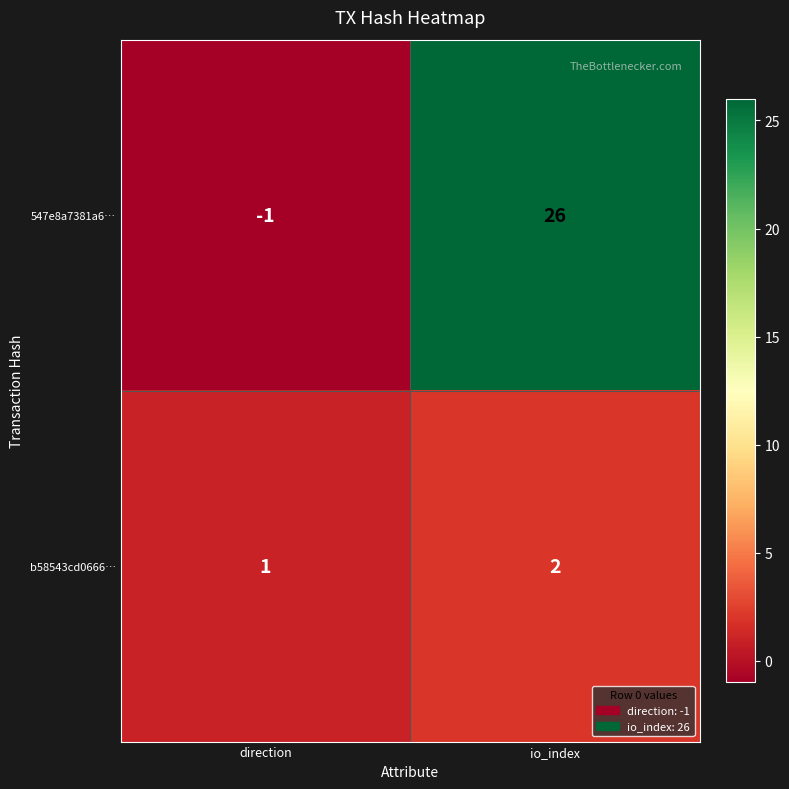

How many categories are shown in the chart?

2